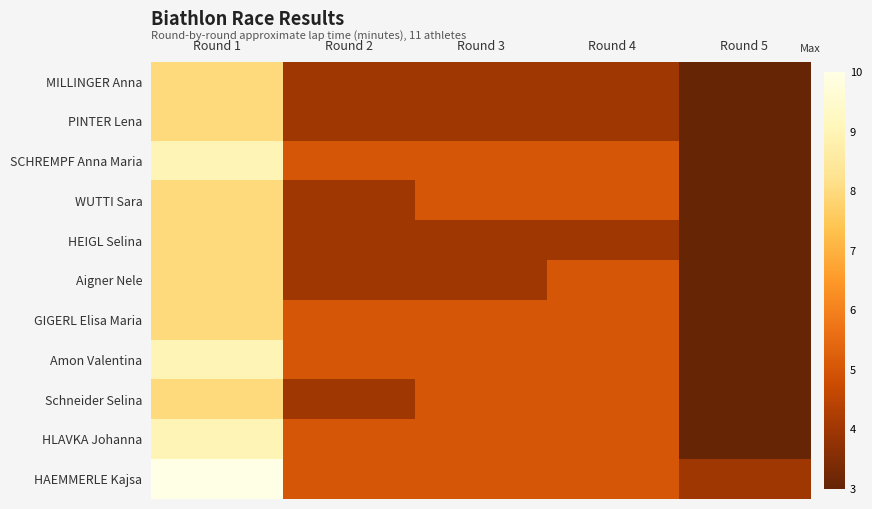

Reading left to right, transcribe all the data shown in this chart.

MILLINGER Anna: Round 1=8	Round 2=4	Round 3=4	Round 4=4	Round 5=3
PINTER Lena: Round 1=8	Round 2=4	Round 3=4	Round 4=4	Round 5=3
SCHREMPF Anna Maria: Round 1=9	Round 2=5	Round 3=5	Round 4=5	Round 5=3
WUTTI Sara: Round 1=8	Round 2=4	Round 3=5	Round 4=5	Round 5=3
HEIGL Selina: Round 1=8	Round 2=4	Round 3=4	Round 4=4	Round 5=3
Aigner Nele: Round 1=8	Round 2=4	Round 3=4	Round 4=5	Round 5=3
GIGERL Elisa Maria: Round 1=8	Round 2=5	Round 3=5	Round 4=5	Round 5=3
Amon Valentina: Round 1=9	Round 2=5	Round 3=5	Round 4=5	Round 5=3
Schneider Selina: Round 1=8	Round 2=4	Round 3=5	Round 4=5	Round 5=3
HLAVKA Johanna: Round 1=9	Round 2=5	Round 3=5	Round 4=5	Round 5=3
HAEMMERLE Kajsa: Round 1=10	Round 2=5	Round 3=5	Round 4=5	Round 5=4